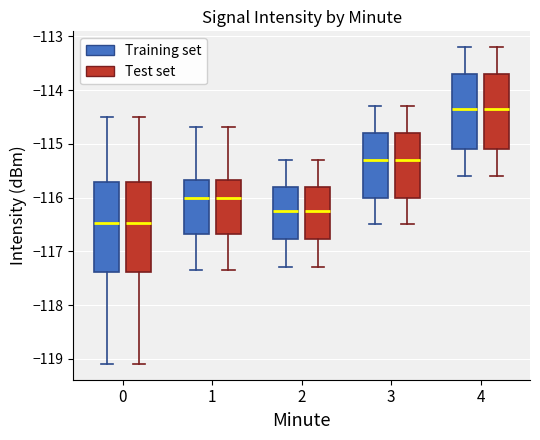

Where does the median line of the box for 2 (Test set) sit on the y-axis? The values are not printed on the chart, so give them approximately, as read against the axis.

-116.2